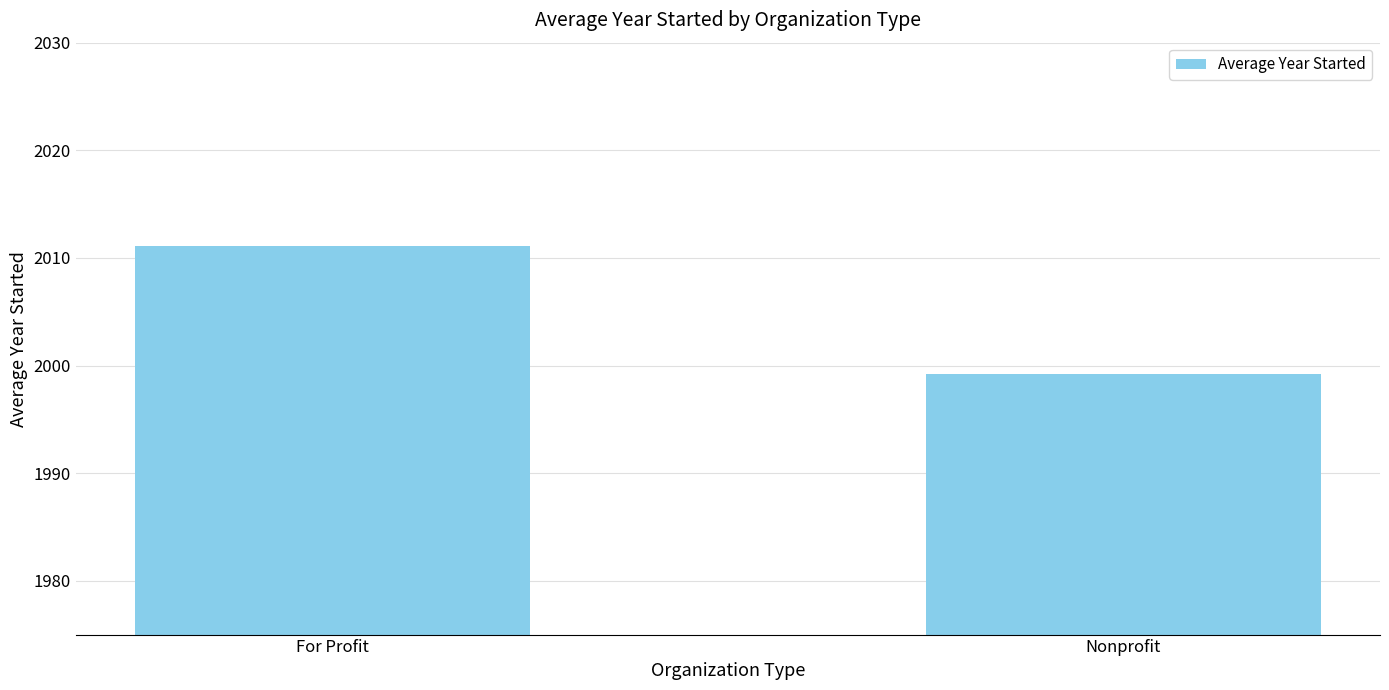

What is the label of the 1st bar from the left?

For Profit